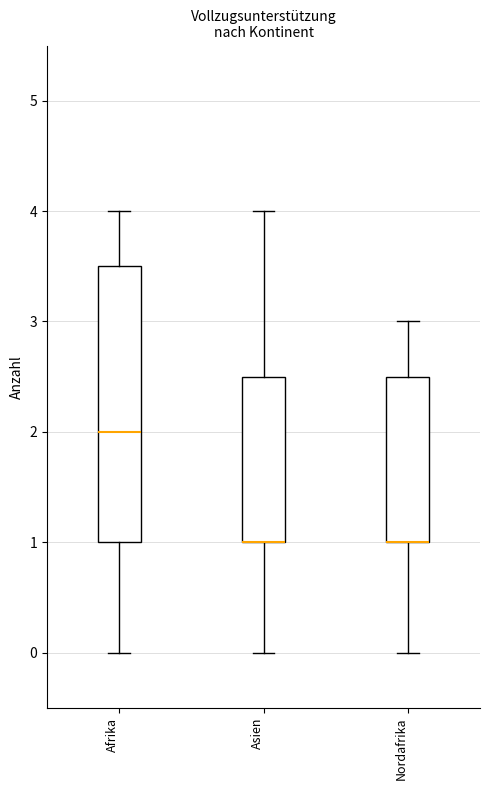

Reading left to right, read every box against the y-axis: the position of its median line, the range the box covers, and the ends of its whiskers. The values are not printed on the chart, so give them approximately, as read against the axis.

Afrika: median 2.0, box 1.0 to 3.5, whiskers 0.0 to 4.0
Asien: median 1.0 (drawn on the box's lower edge), box 1.0 to 2.5, whiskers 0.0 to 4.0
Nordafrika: median 1.0 (drawn on the box's lower edge), box 1.0 to 2.5, whiskers 0.0 to 3.0